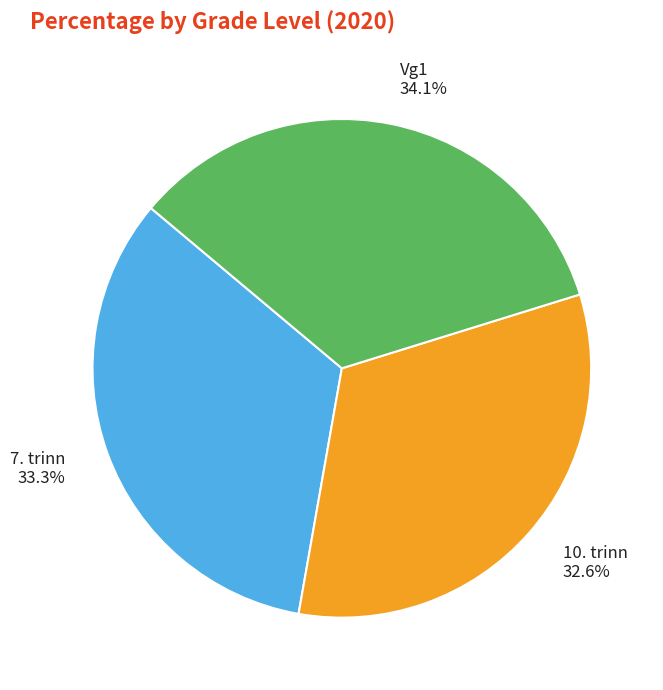

What percentage is NOT represented by Vg1?

65.9%